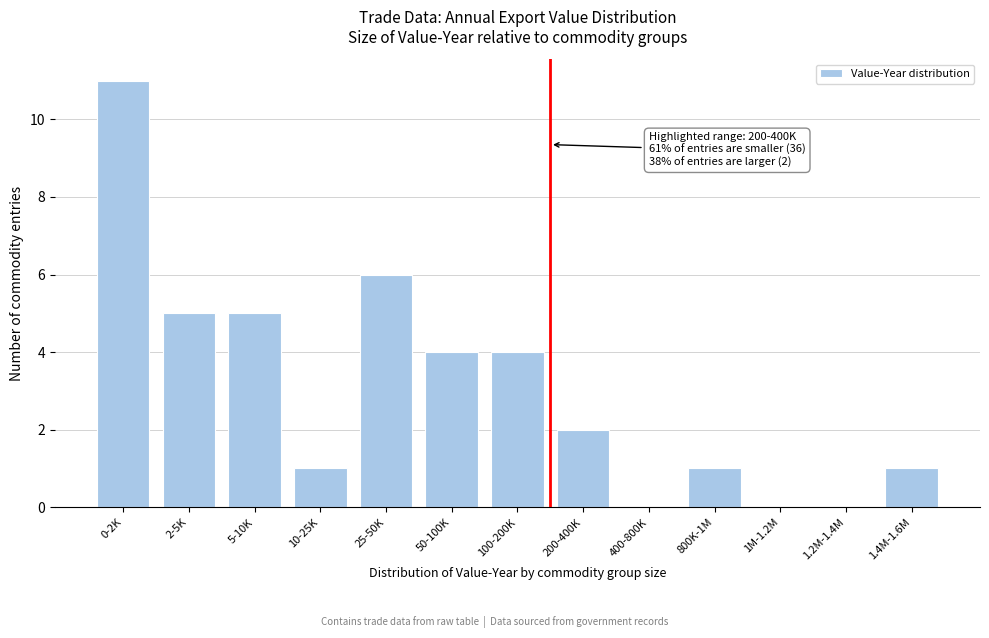

Reading right to left, transcribe all the data shown in this chart.

1.4M-1.6M=1	1.2M-1.4M=0	1M-1.2M=0	800K-1M=1	400-800K=0	200-400K=2	100-200K=4	50-100K=4	25-50K=6	10-25K=1	5-10K=5	2-5K=5	0-2K=11